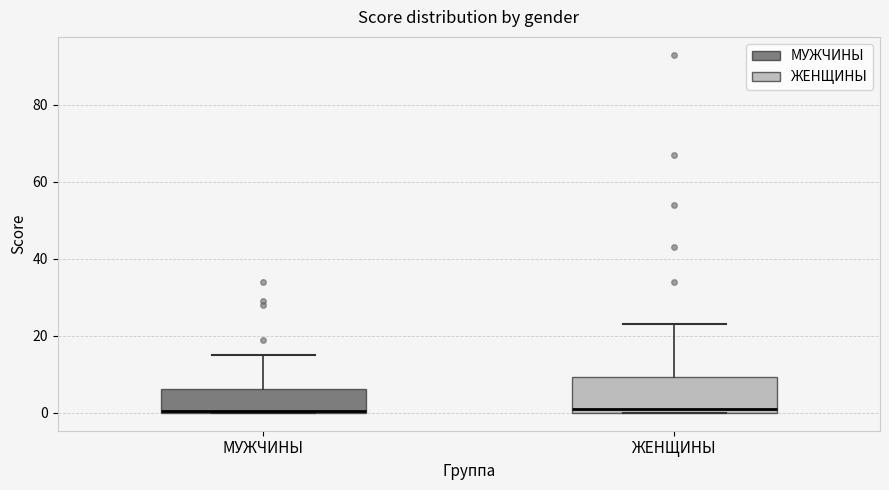

Where is the lower edge of the box for ЖЕНЩИНЫ on the y-axis? The values are not printed on the chart, so give them approximately, as read against the axis.

0